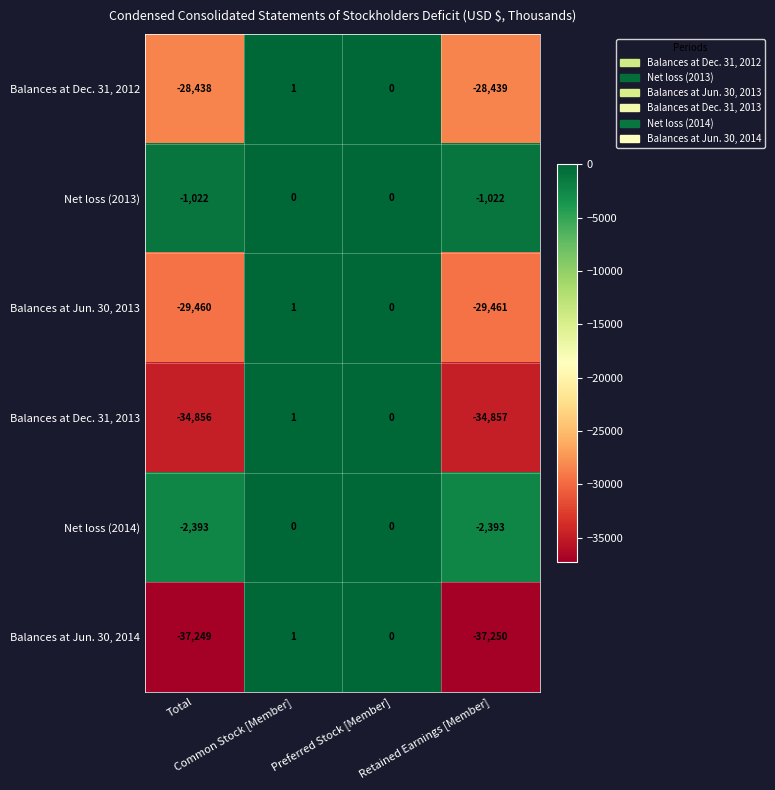

Which series has the largest total across all categories?

Net loss (2013)